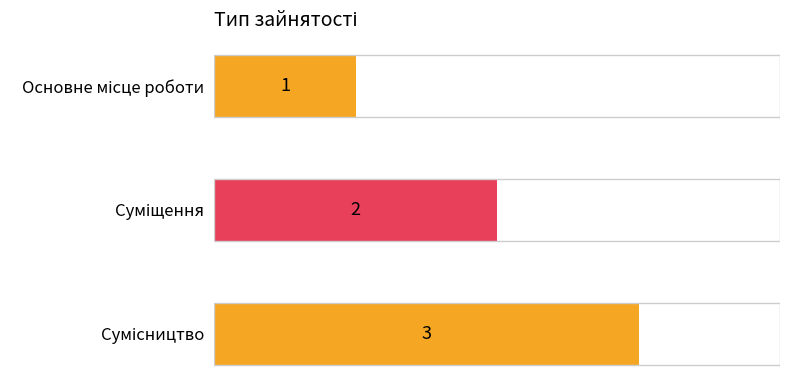

Are the bars grouped side by side (vs. stacked)?

No